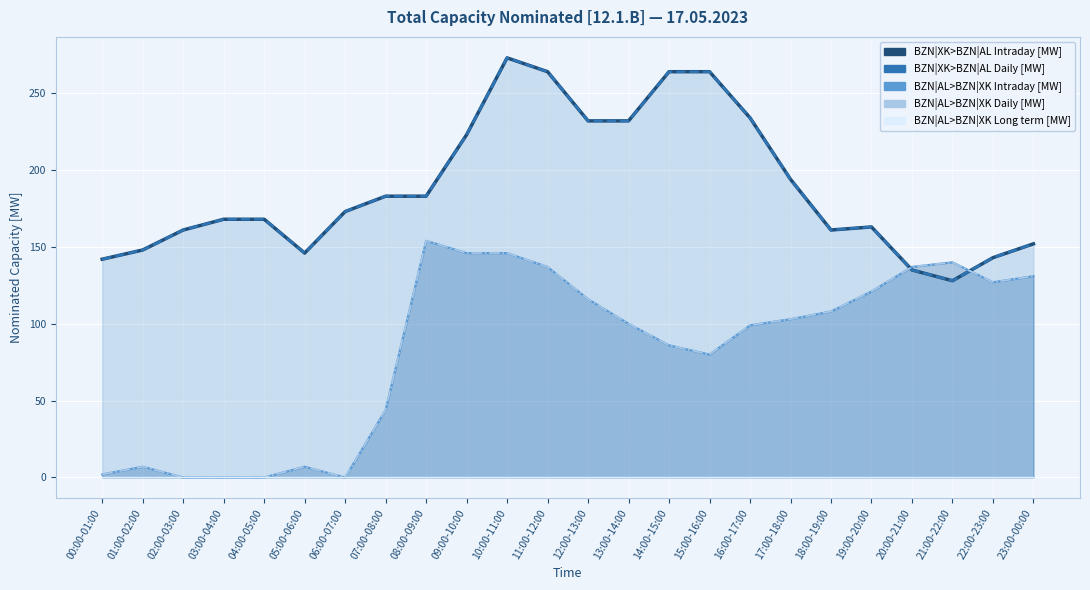

Reading left to right, transcribe all the data shown in this chart.

BZN|XK>BZN|AL Daily [MW]: 142	148	161	168	168	146	173	183	183	223	273	264	232	232	264	264	234	194	161	163	135	128	143	152
BZN|XK>BZN|AL Intraday [MW] line: 142	148	161	168	168	146	173	183	183	223	273	264	232	232	264	264	234	194	161	163	135	128	143	152
BZN|AL>BZN|XK Intraday [MW] line: 2	7	0	0	0	7	0	44	154	146	146	137	116	100	86	80	99	103	108	121	137	140	127	131
BZN|AL>BZN|XK Daily [MW]: 2	7	0	0	0	7	0	44	154	146	146	137	116	100	86	80	99	103	108	121	137	140	127	131
BZN|AL>BZN|XK Long term [MW]: 0	0	0	0	0	0	0	0	0	0	0	0	0	0	0	0	0	0	0	0	0	0	0	0